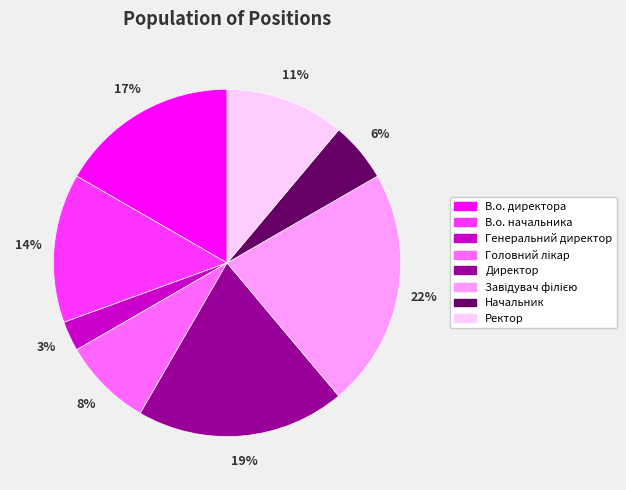

How many segments does this pie chart have?

8